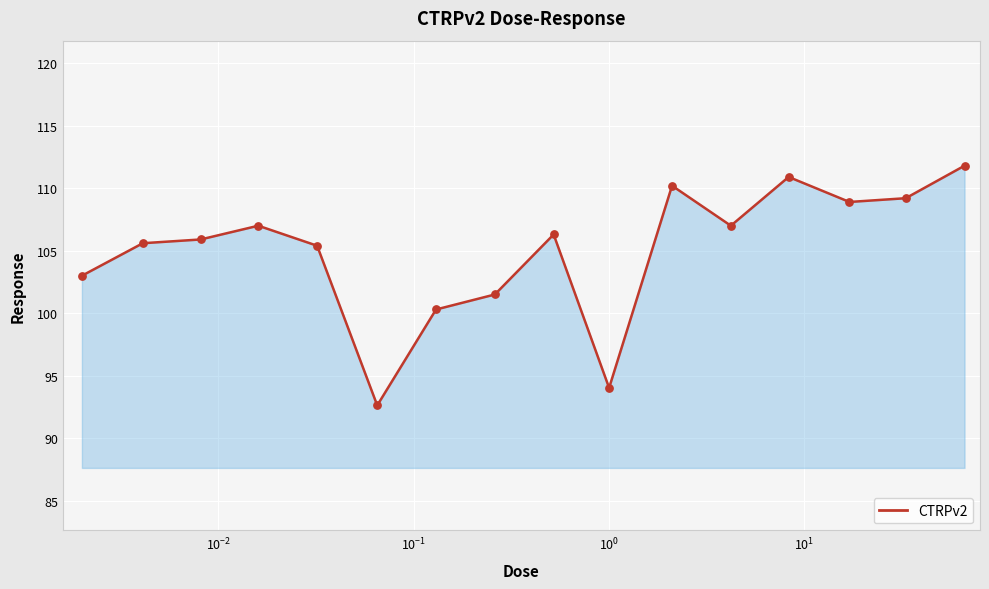

What is the smallest value displayed?

92.6